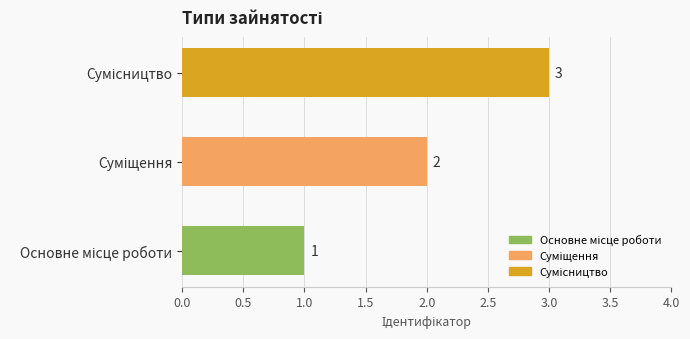

What is the sum of all values?

6